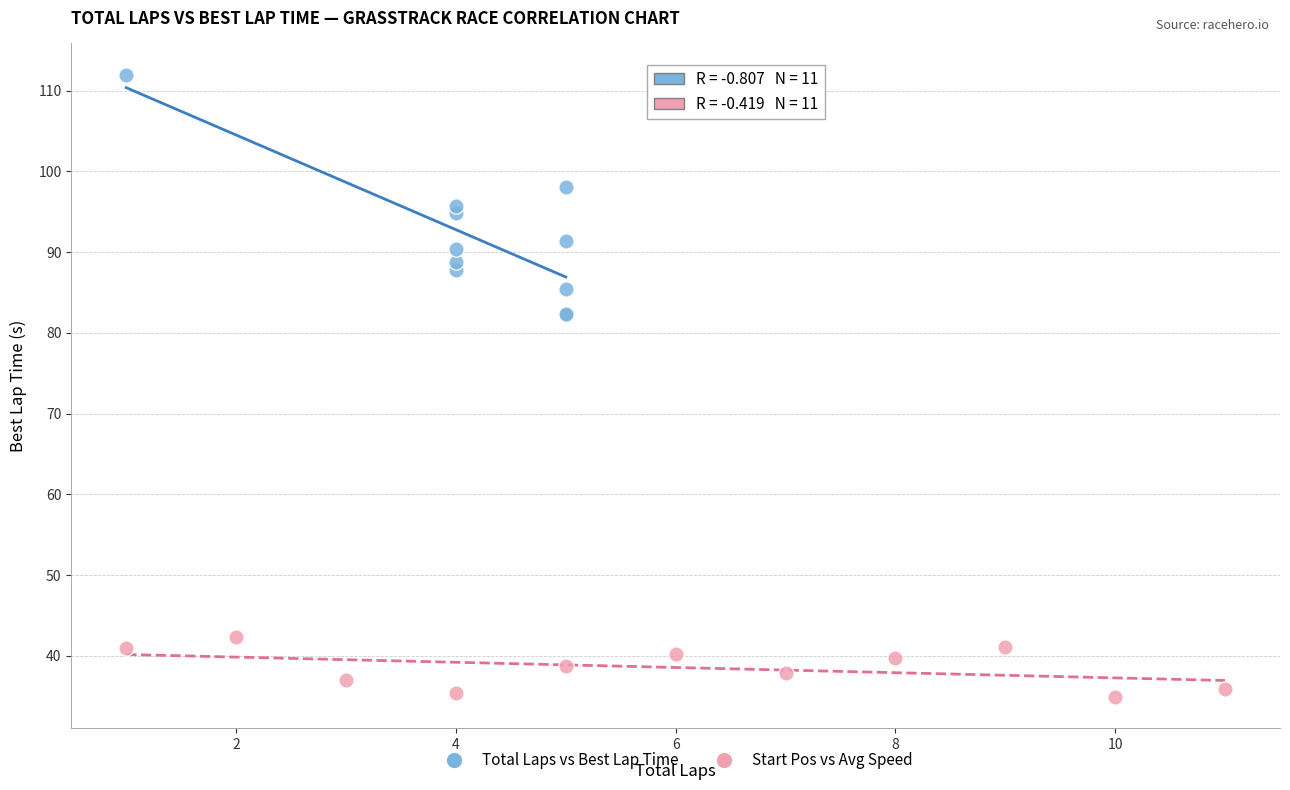

Which series has the widest spread of Y values?

Total Laps vs Best Lap Time